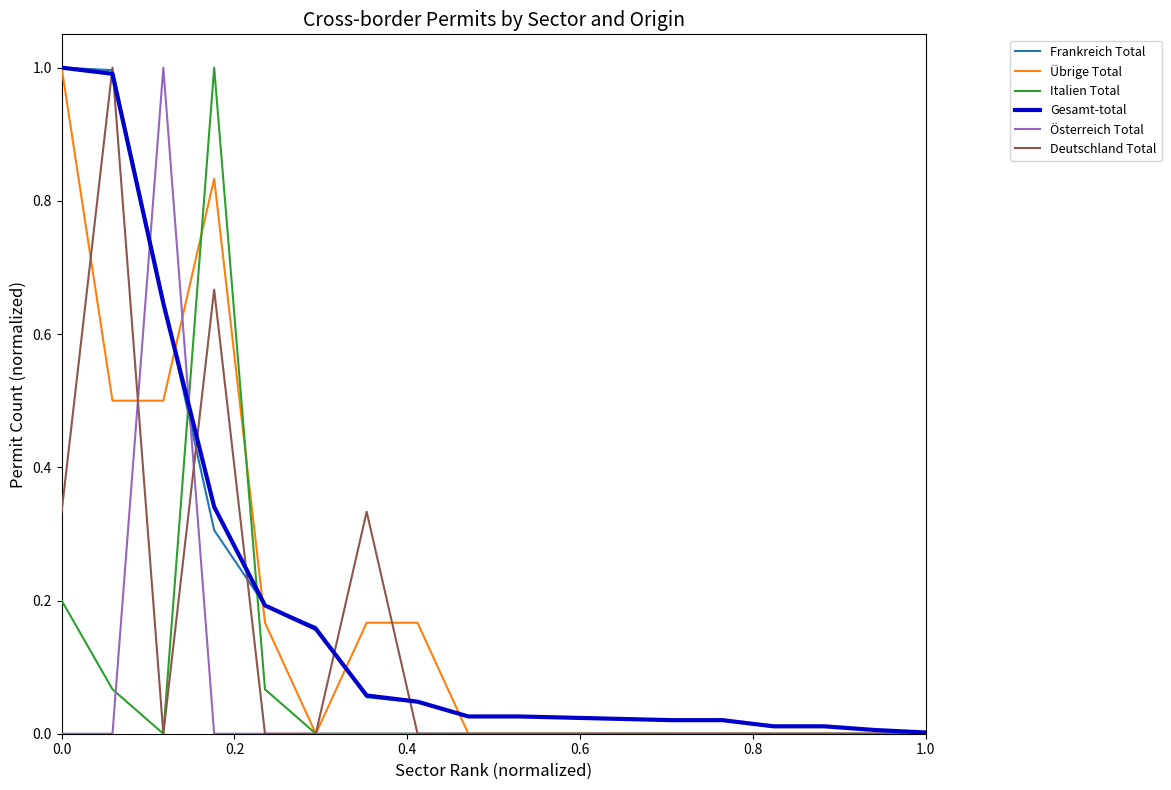

Does the chart display data point markers on the line(s)?

No